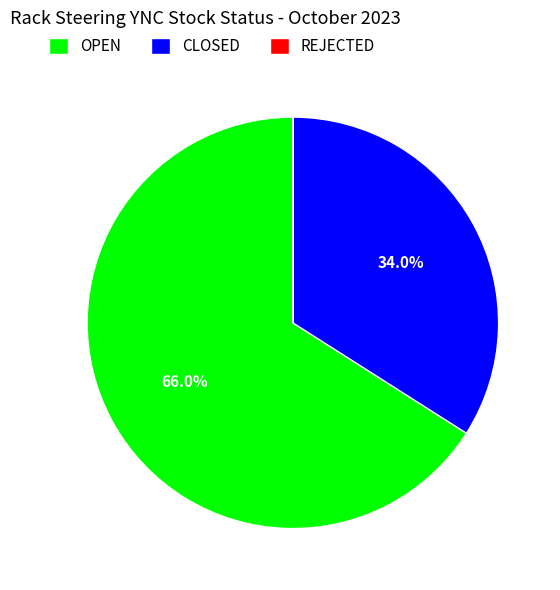

Does CLOSED account for over 50% of the chart?

No